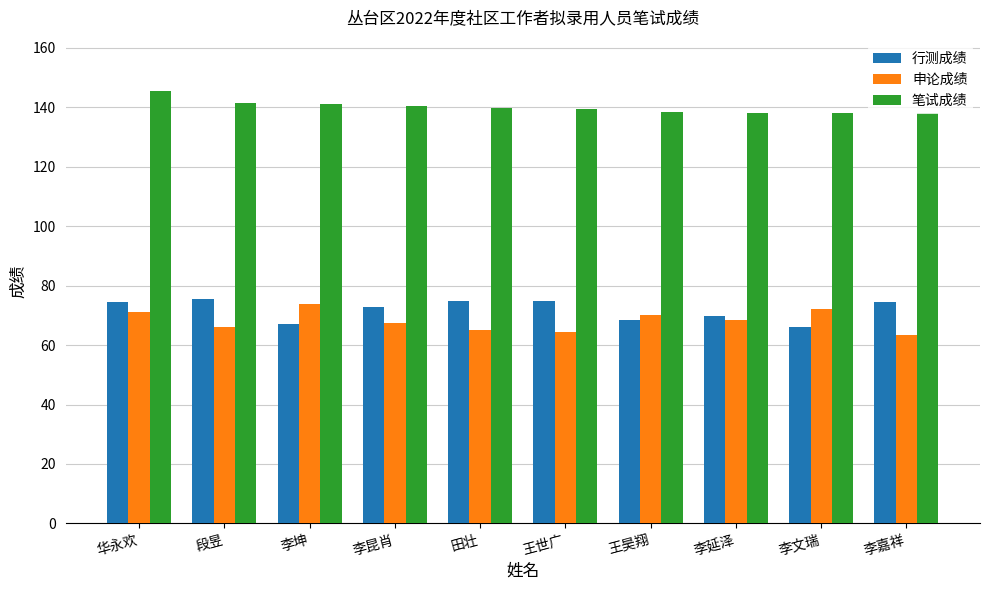

What is the label of the 3rd bar from the left?

李坤